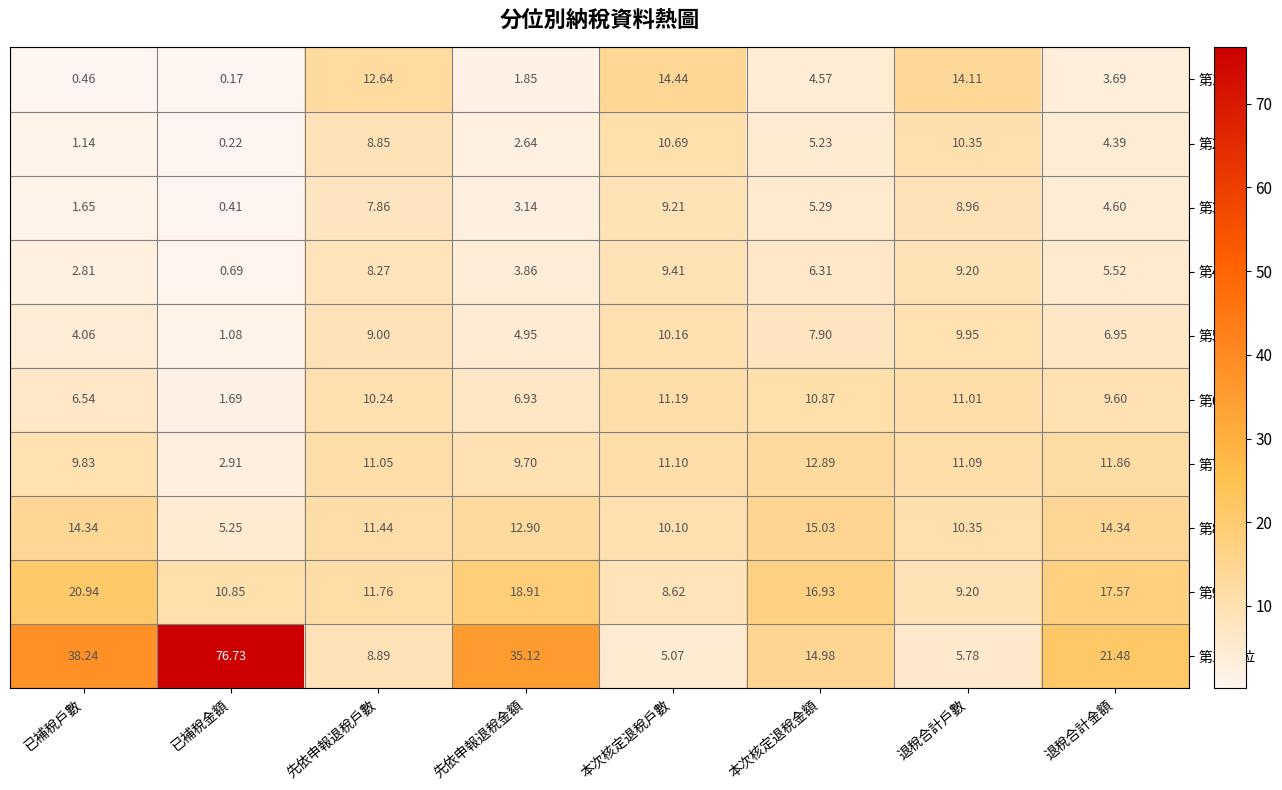

How many data points does each series have?

8